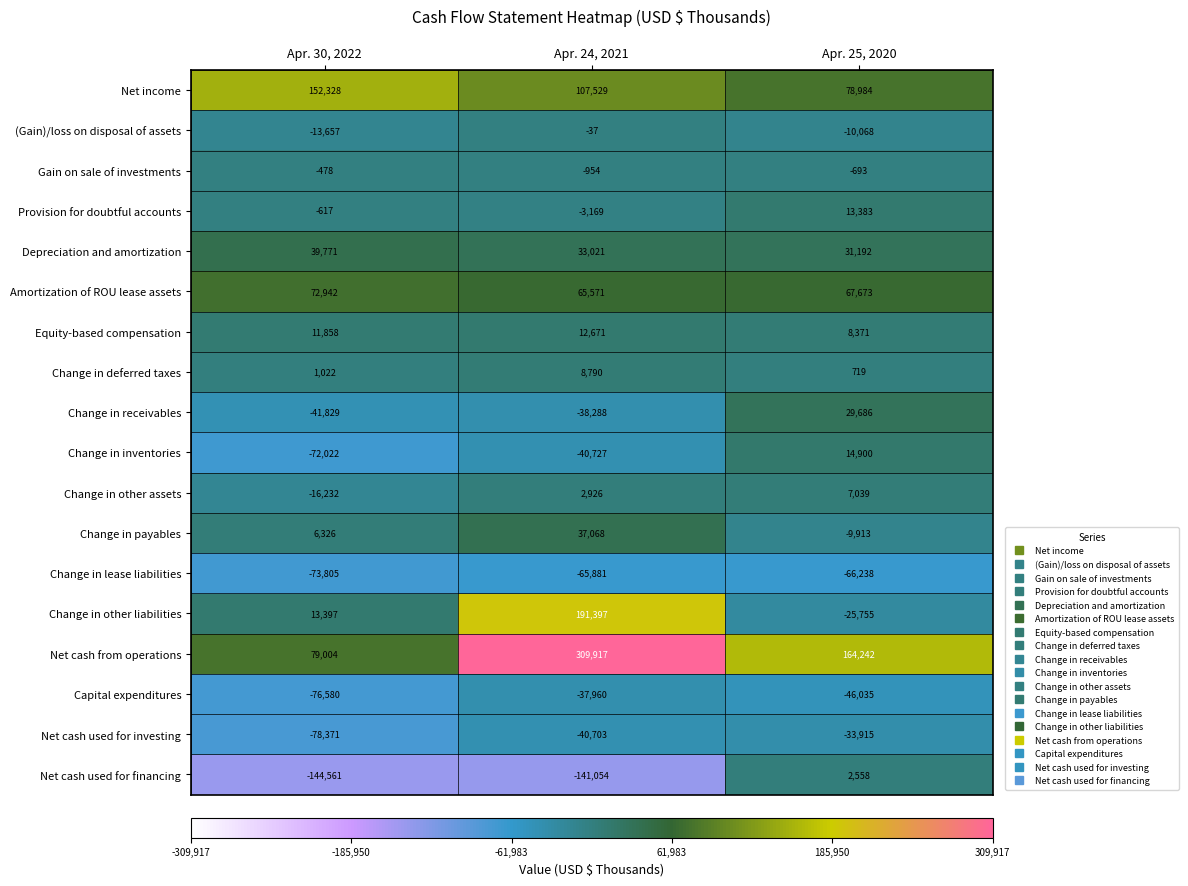

The Change in other liabilities series shows 191397 at Apr. 24, 2021. True or false?

True